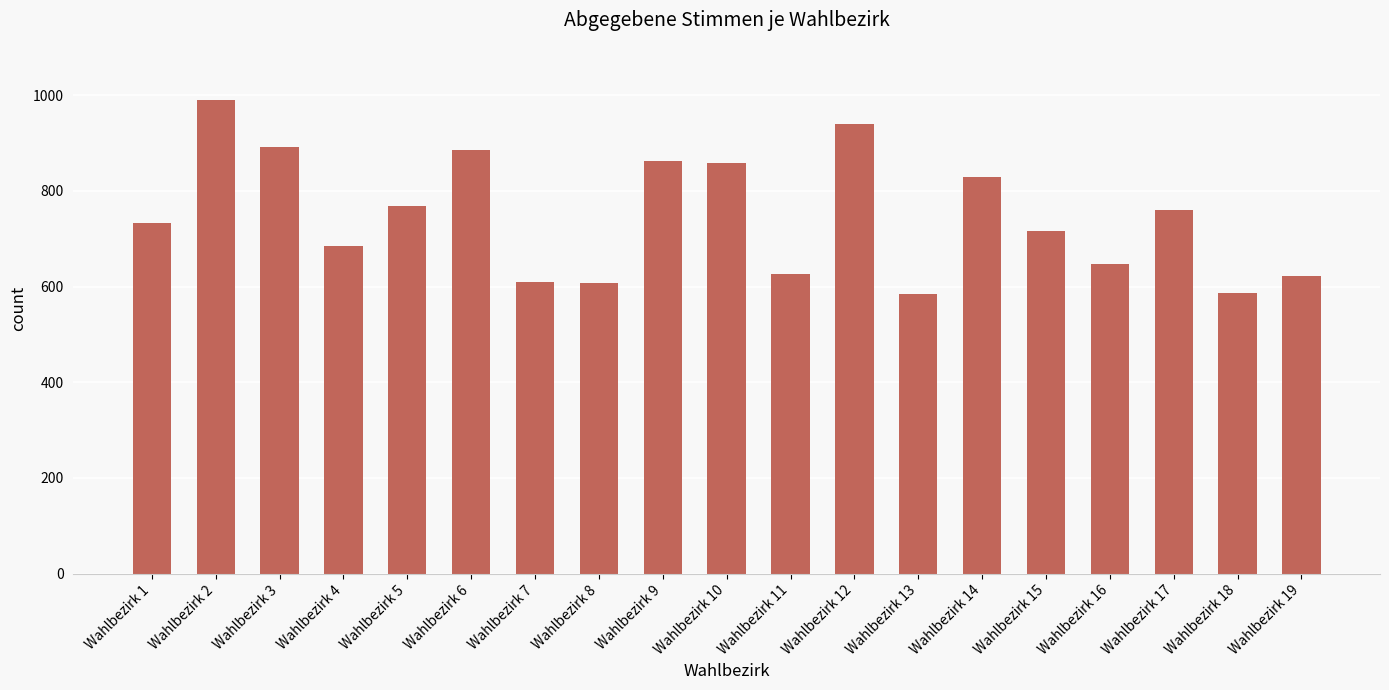

The value at Wahlbezirk 15 is 716. True or false?

True